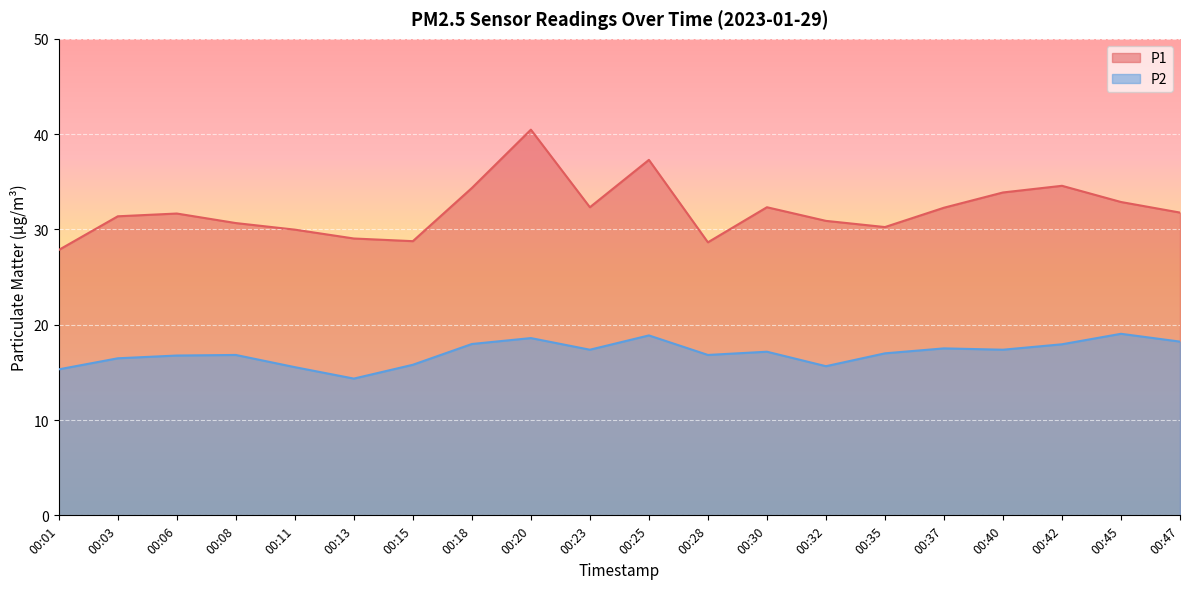

Rank the series at 00:40 from highest to lowest value.

P1, P2